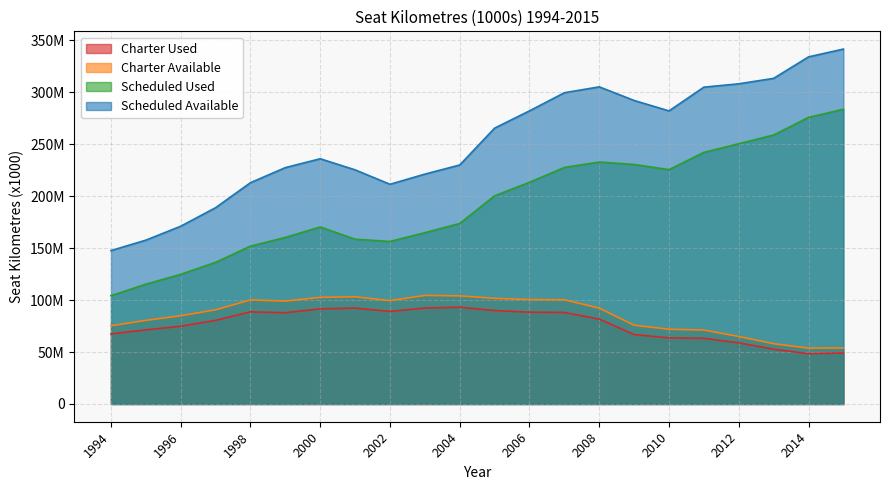

True or false: Charter Used has more than 2 interior local peaks.

True